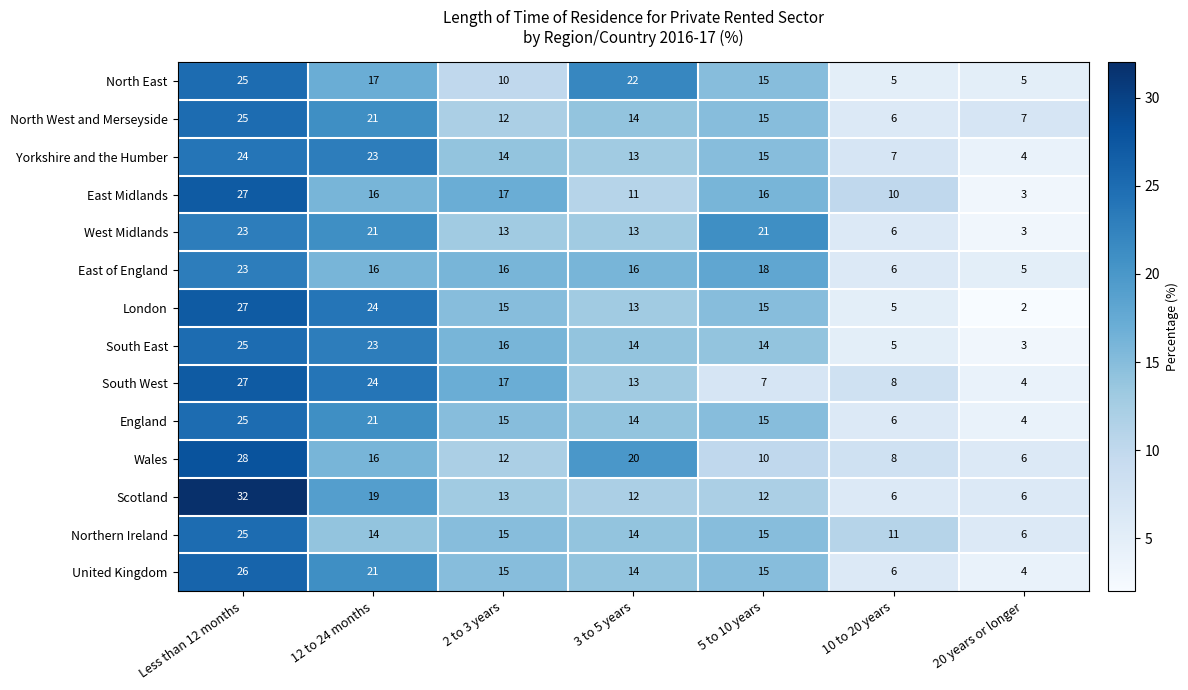

What is the spread (max minus min) of values at Less than 12 months?

9